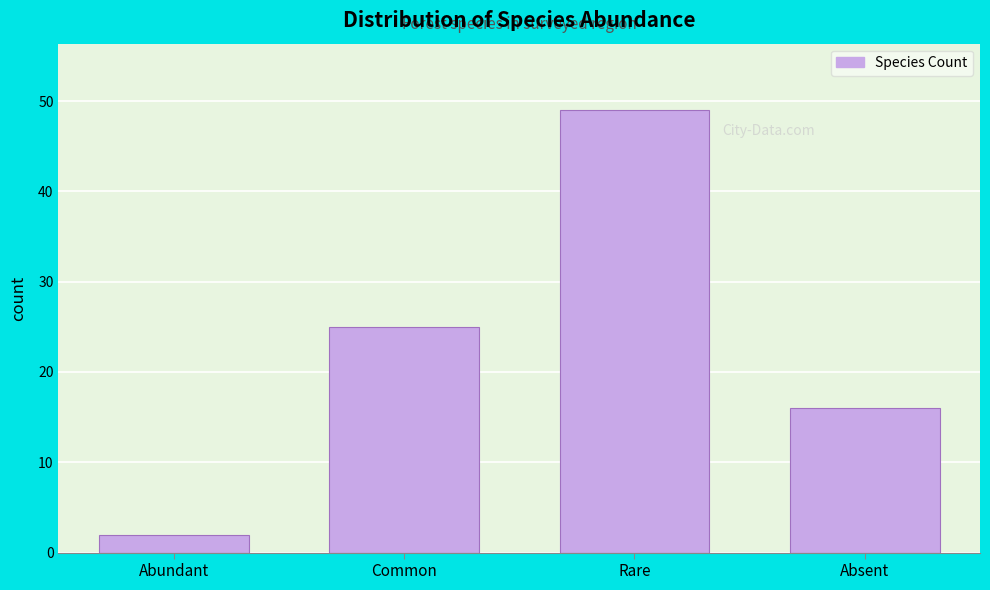

Reading right to left, transcribe all the data shown in this chart.

16	49	25	2